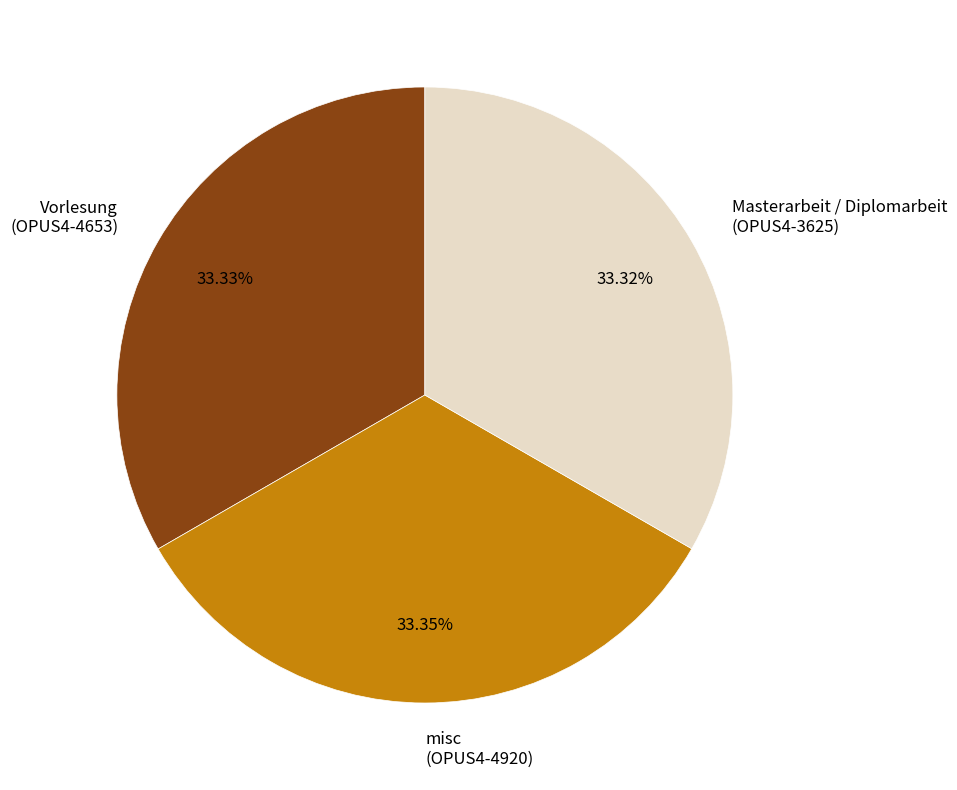

Does any single category account for the majority?

No